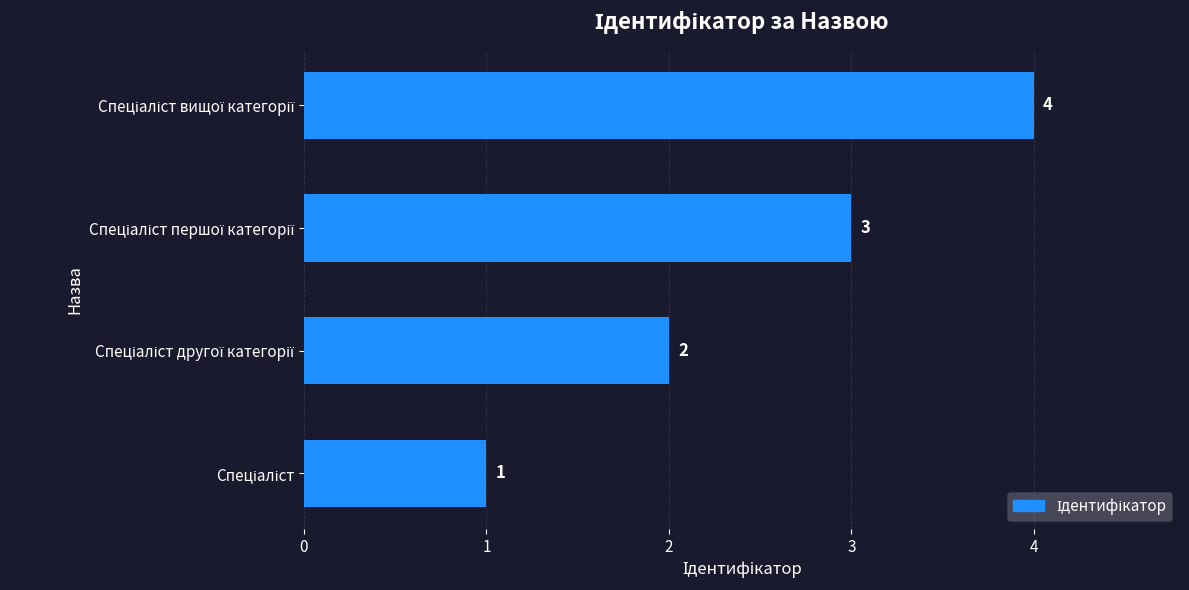

How many values are between 2 and 4?

3